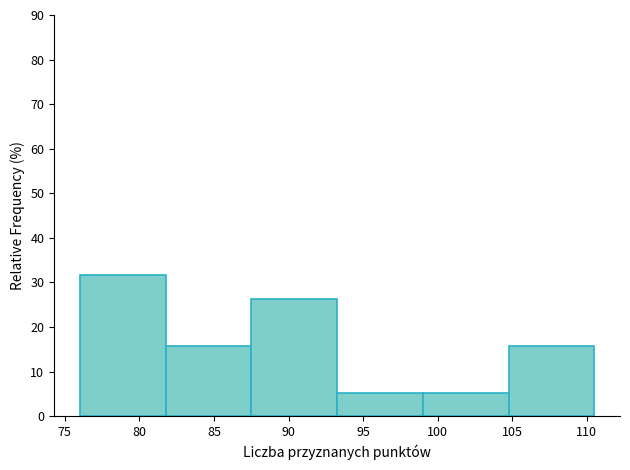

What is the height of the bar covering 93.25 to 99.00 on the x-axis? Neither the bar edges nor the heights are printed on the chart, so give them approximately, as read against the axes.

5